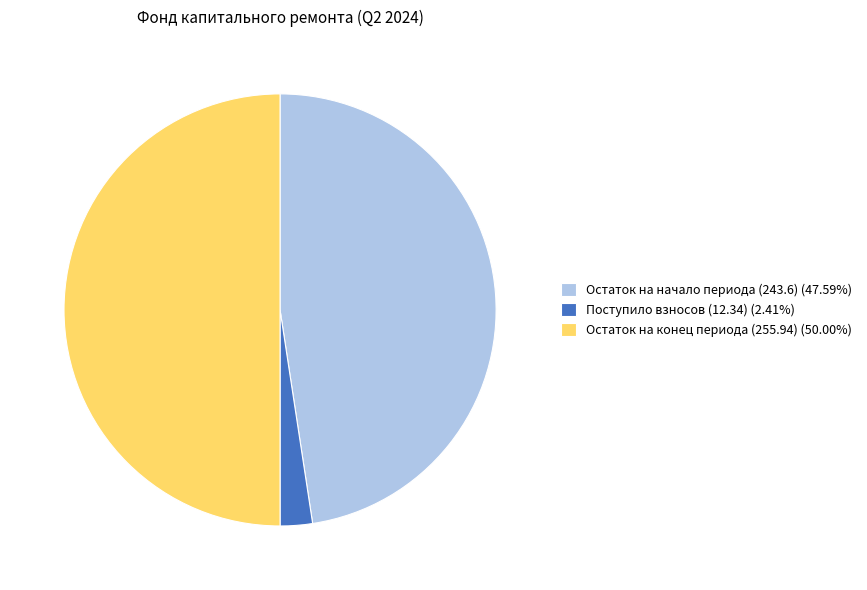

Approximately how many times larger is the value at Остаток на конец периода (255.94) (50.00%) compared to Поступило взносов (12.34) (2.41%)?

20.7